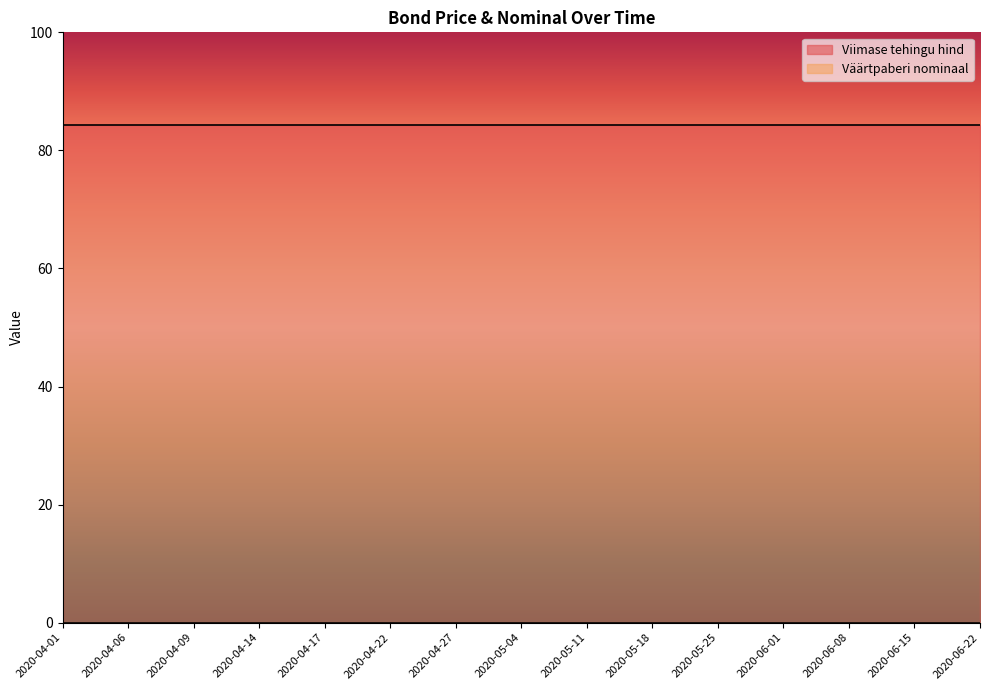

True or false: Väärtpaberi nominaal and Viimase tehingu hind cross at least once.

False